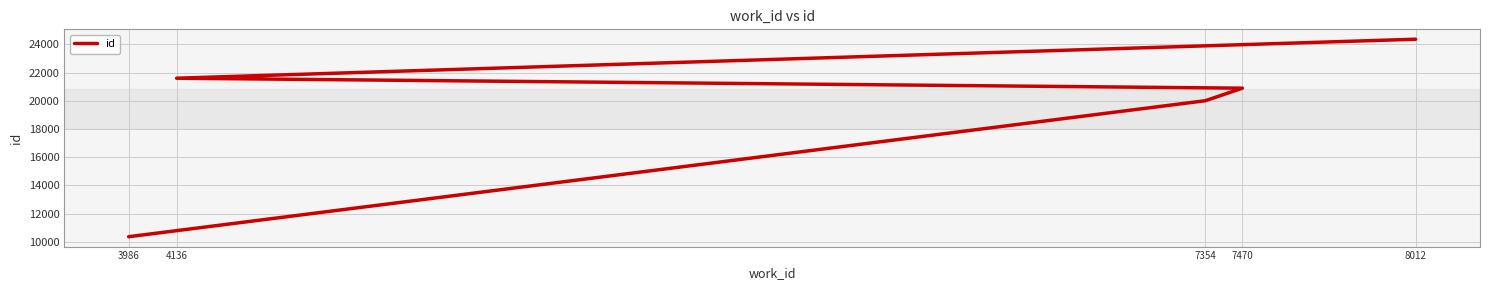

What is the value of the 4th point from the left?

21606